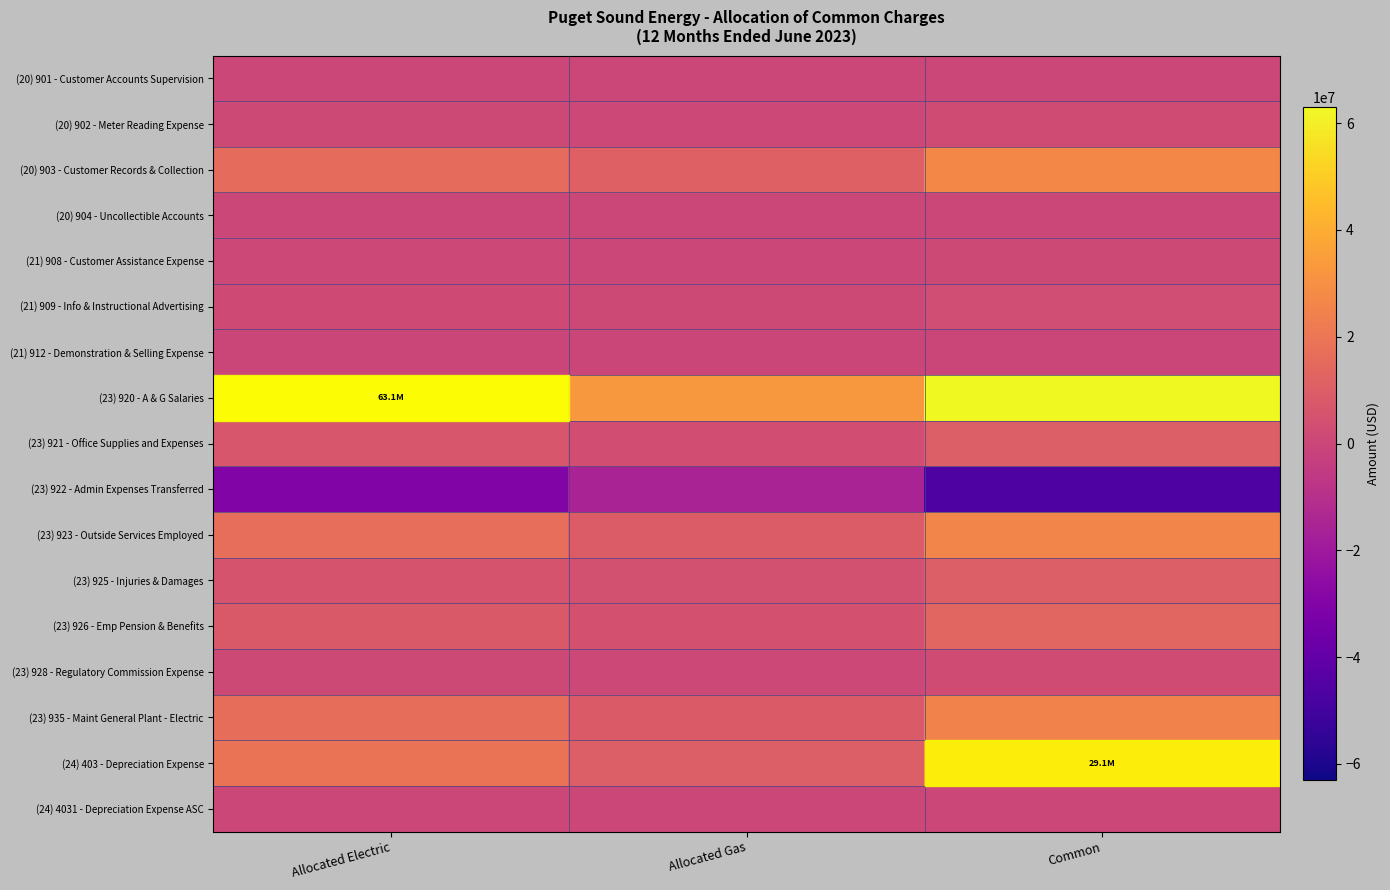

Between Allocated Electric and Common, which is larger?

Common